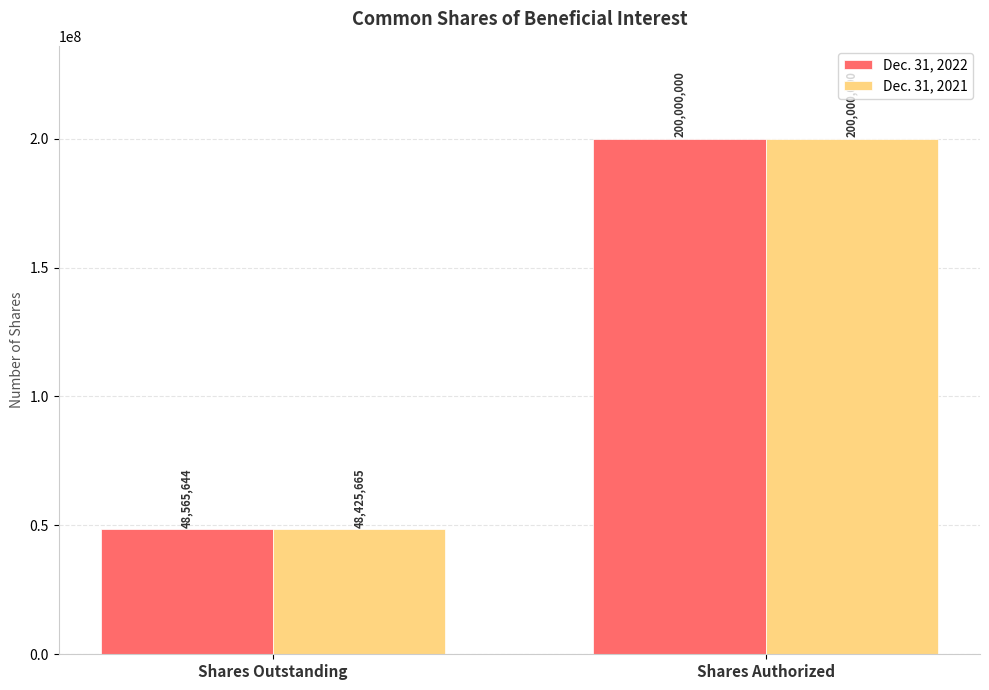

Which series changed the most between Shares Outstanding and Shares Authorized?

Dec. 31, 2021